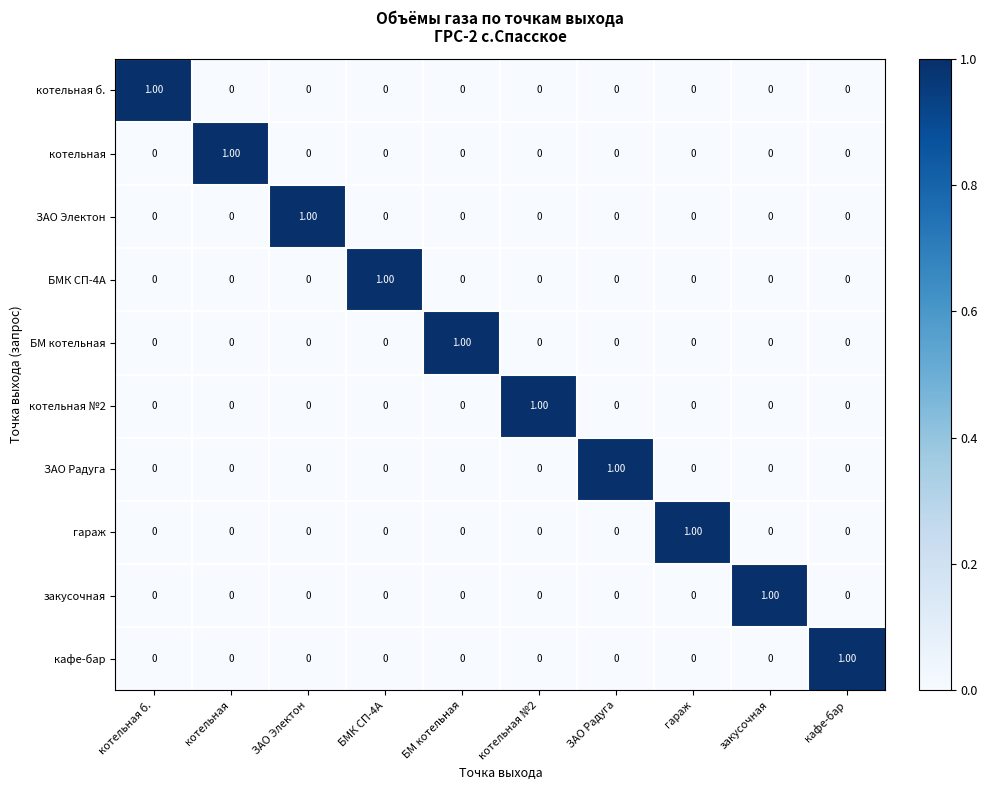

What is the greatest value displayed?

1